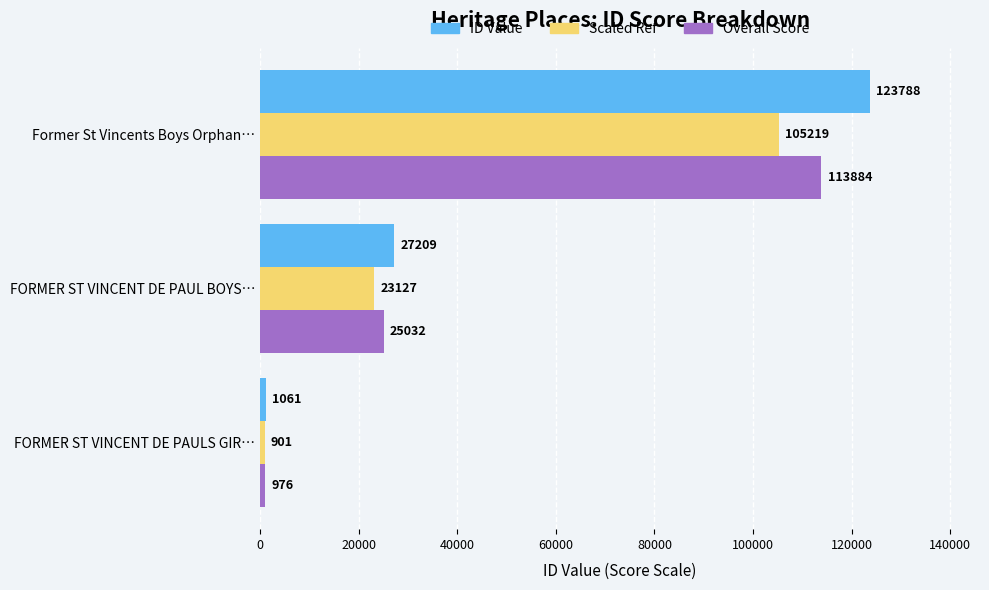

Which series has the largest total across all categories?

ID Value